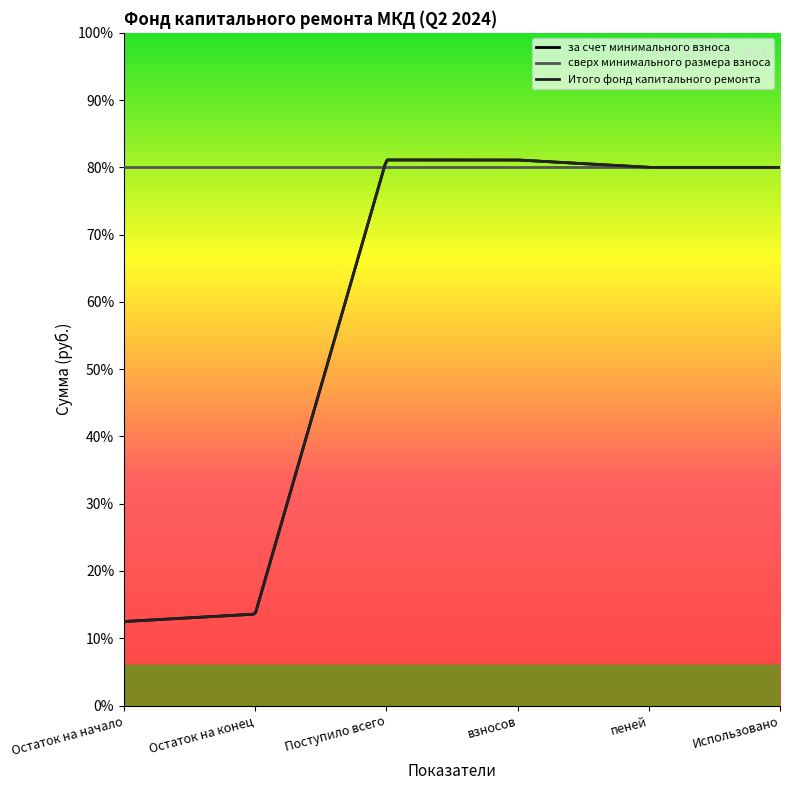

How many series are shown in this chart?

3